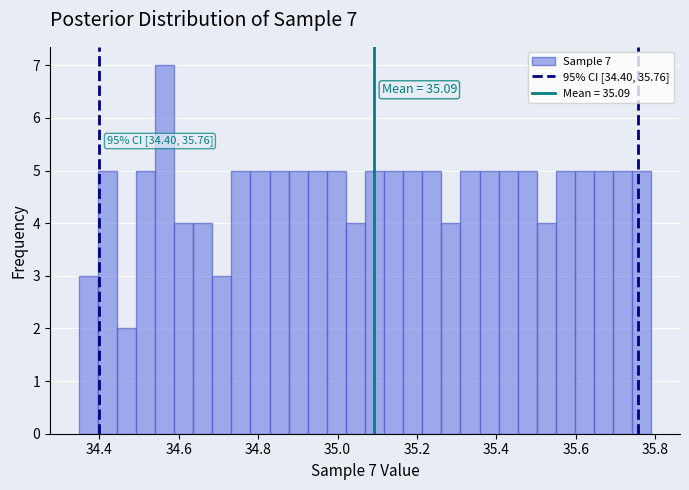

Read against the x-axis, roughly where is the centre of the tallest bar?

34.56